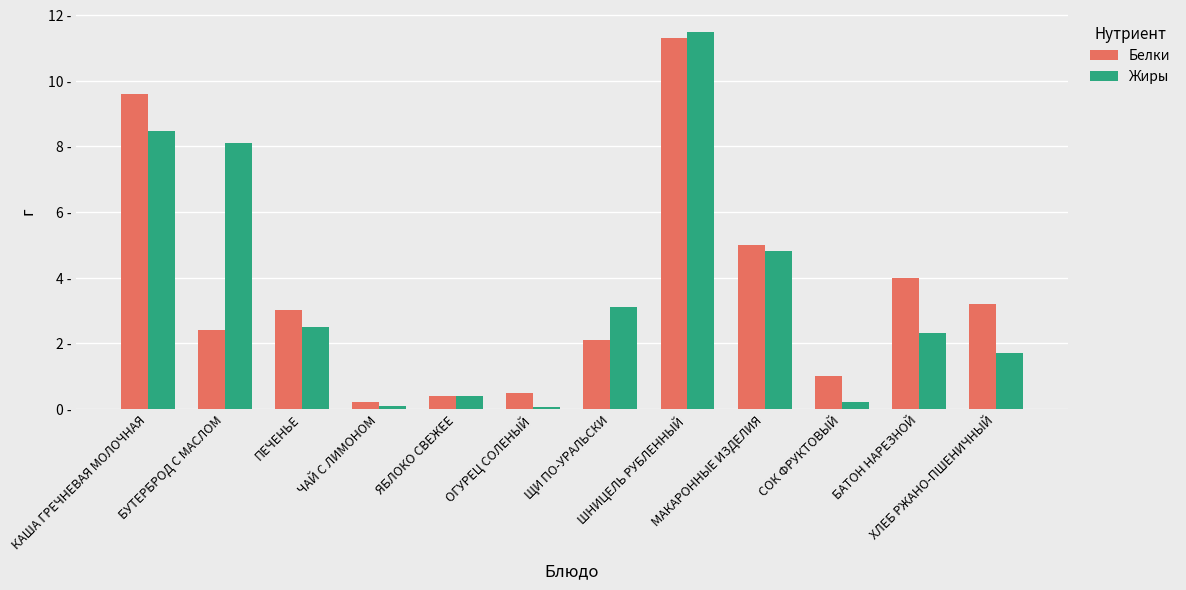

What position from the left is СОК ФРУКТОВЫЙ?

10